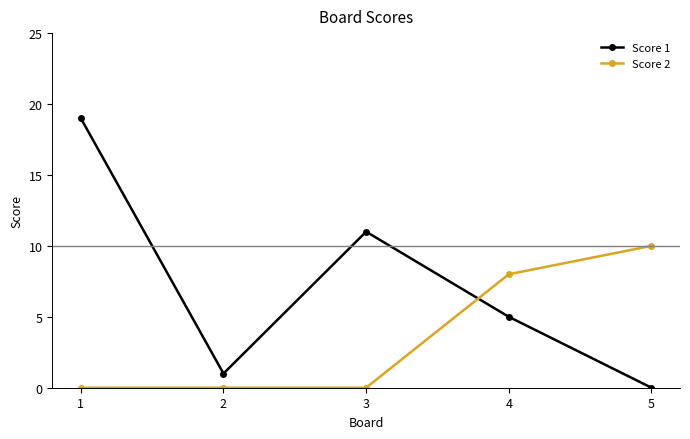

Which series changed the most between 2 and 3?

Score 1